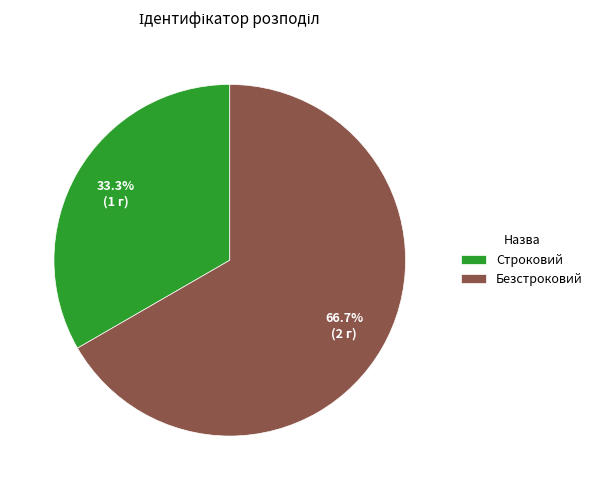

To the nearest percent, what is the combined percentage of Строковий and Безстроковий?

100%